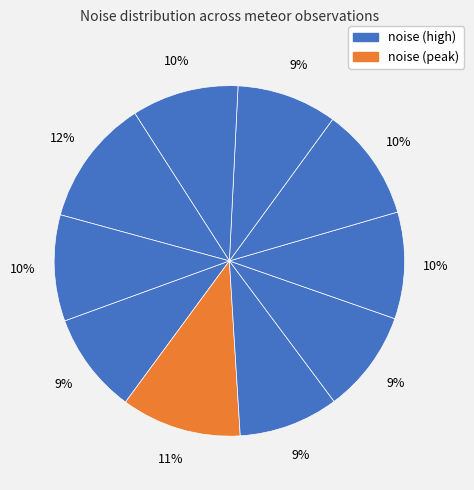

How many segments does this pie chart have?

10